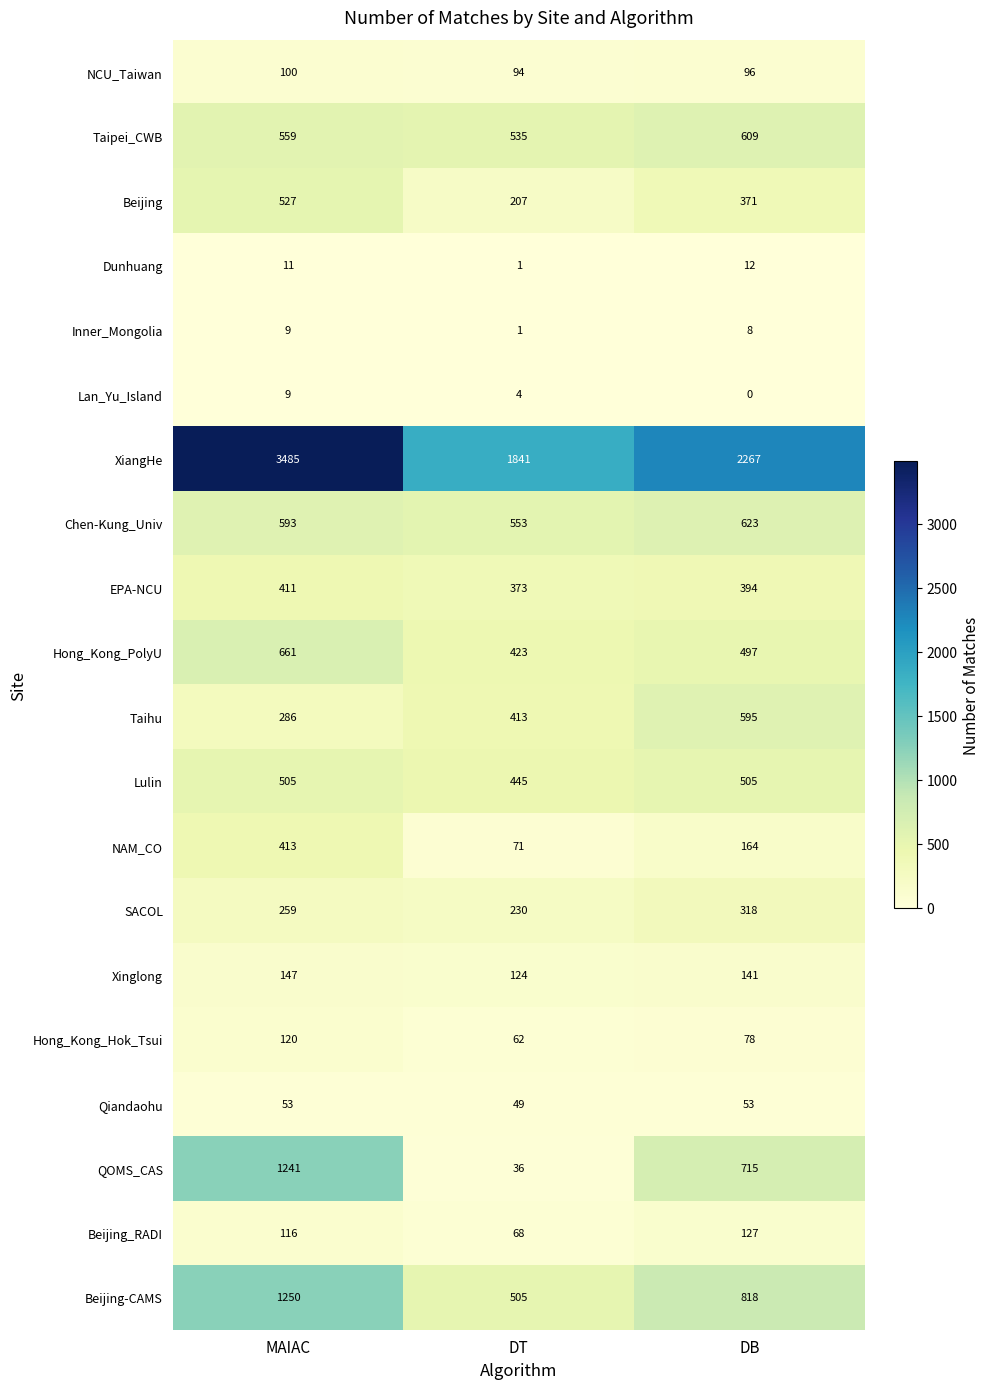

At how many categories does at least one series exceed 2970?

1